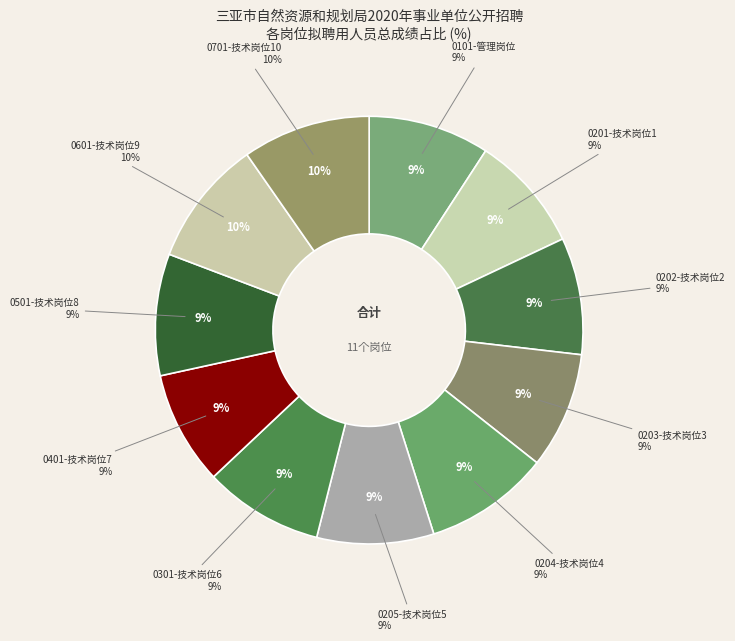

True or false: 0501-技术岗位8 accounts for 9% of the total.

True